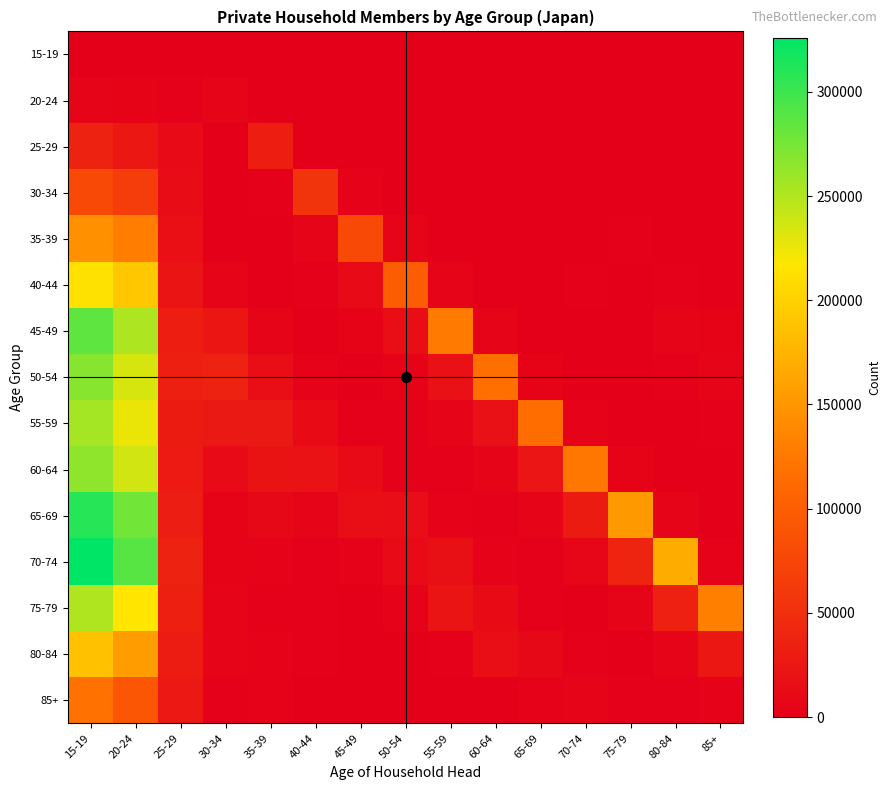

Reading right to left, what are all the values shown in this chart?

15-19: 85+=0	80-84=0	75-79=0	70-74=0	65-69=0	60-64=2	55-59=1	50-54=0	45-49=0	40-44=0	35-39=2	30-34=2	25-29=3	20-24=16	15-19=19
20-24: 85+=1	80-84=2	75-79=1	70-74=8	65-69=1	60-64=10	55-59=5	50-54=0	45-49=1	40-44=7	35-39=65	30-34=6648	25-29=2471	20-24=4373	15-19=6844
25-29: 85+=9	80-84=13	75-79=26	70-74=112	65-69=79	60-64=95	55-59=54	50-54=41	45-49=144	40-44=751	35-39=32611	30-34=276	25-29=11236	20-24=25667	15-19=36903
30-34: 85+=29	80-84=115	75-79=246	70-74=328	65-69=349	60-64=136	55-59=149	50-54=550	45-49=2990	40-44=55928	35-39=2133	30-34=205	25-29=13655	20-24=65573	15-19=79228
35-39: 85+=161	80-84=618	75-79=2146	70-74=1019	65-69=802	60-64=183	55-59=944	50-54=5039	45-49=79149	40-44=6948	35-39=856	30-34=641	25-29=17047	20-24=129053	15-19=146100
40-44: 85+=908	80-84=2401	75-79=1171	70-74=2146	65-69=436	60-64=892	55-59=6698	50-54=98719	45-49=11989	40-44=2286	35-39=766	30-34=5978	25-29=22445	20-24=191044	15-19=213489
45-49: 85+=3971	80-84=4735	75-79=249	70-74=217	65-69=830	60-64=6330	55-59=126703	50-54=16541	45-49=3878	40-44=1031	35-39=4881	30-34=24338	25-29=33039	20-24=251578	15-19=284617
50-54: 85+=6472	80-84=1638	75-79=531	70-74=536	65-69=4321	60-64=117075	55-59=18841	50-54=4104	45-49=1164	40-44=2853	35-39=16550	30-34=37335	25-29=33587	20-24=233981	15-19=267568
55-59: 85+=2298	80-84=676	75-79=349	70-74=3491	65-69=114895	60-64=19390	55-59=5075	50-54=1276	45-49=2458	40-44=12550	35-39=26813	30-34=27901	25-29=29883	20-24=225488	15-19=255371
60-64: 85+=446	80-84=677	75-79=4022	70-74=123440	65-69=22930	60-64=5346	55-59=1589	50-54=2508	45-49=11884	40-44=20144	35-39=20903	30-34=11667	25-29=28087	20-24=236228	15-19=264315
65-69: 85+=779	80-84=5367	75-79=152750	70-74=29554	65-69=6767	60-64=1697	55-59=3680	50-54=14932	45-49=16545	40-44=6990	35-39=8996	30-34=4328	25-29=31899	20-24=277272	15-19=309171
70-74: 85+=3638	80-84=168449	75-79=37688	70-74=7213	65-69=1534	60-64=3024	55-59=17906	50-54=11555	45-49=3700	40-44=1511	35-39=2910	30-34=4338	25-29=37480	20-24=288517	15-19=325997
75-79: 85+=130485	80-84=34779	75-79=5903	70-74=876	65-69=2125	60-64=12784	55-59=22396	50-54=2585	45-49=914	40-44=1561	35-39=2543	30-34=5148	25-29=34170	20-24=216949	15-19=251119
80-84: 85+=24912	80-84=5516	75-79=795	70-74=1507	65-69=8995	60-64=16213	55-59=2113	50-54=562	45-49=930	40-44=2077	35-39=3307	30-34=4804	25-29=30849	20-24=156309	15-19=187158
85+: 85+=3638	80-84=2184	75-79=1307	70-74=6175	65-69=3320	60-64=1113	55-59=630	50-54=770	45-49=677	40-44=638	35-39=2758	30-34=2516	25-29=26314	20-24=92452	15-19=118766